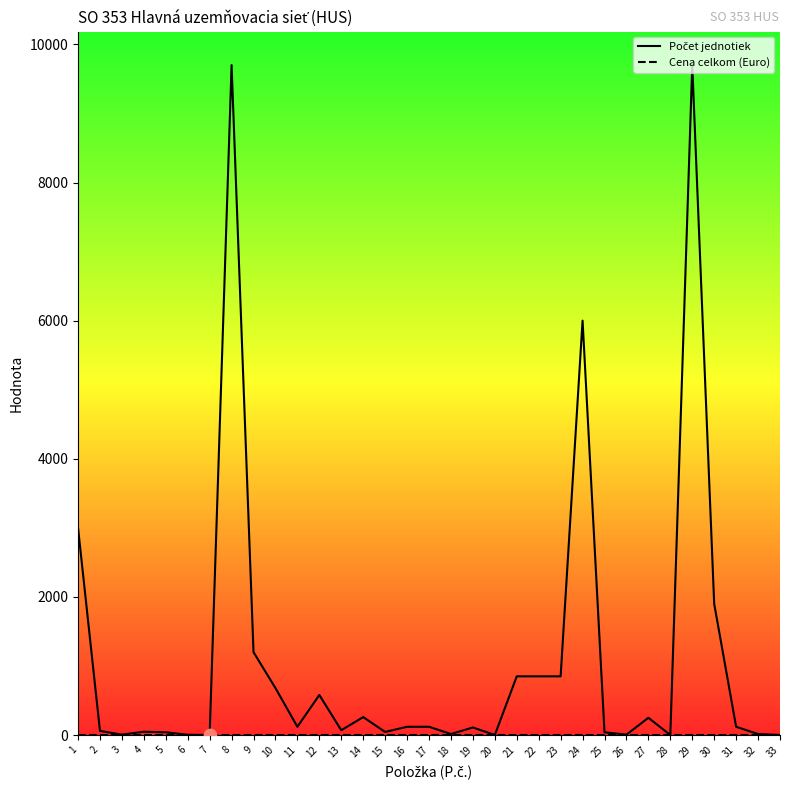

What is the maximum value shown in the chart?

9700